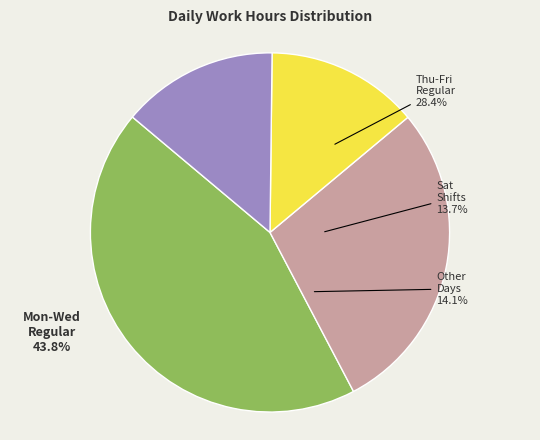

Is there any slice that represents more than half of the pie?

No